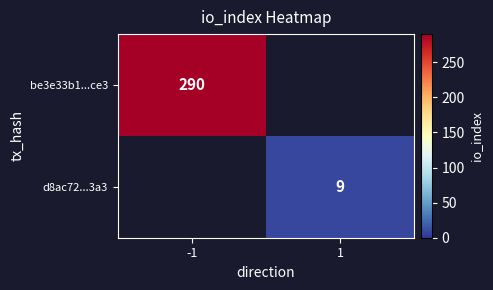

True or false: d8ac72...3a3 has a value of 9 at 1.

True